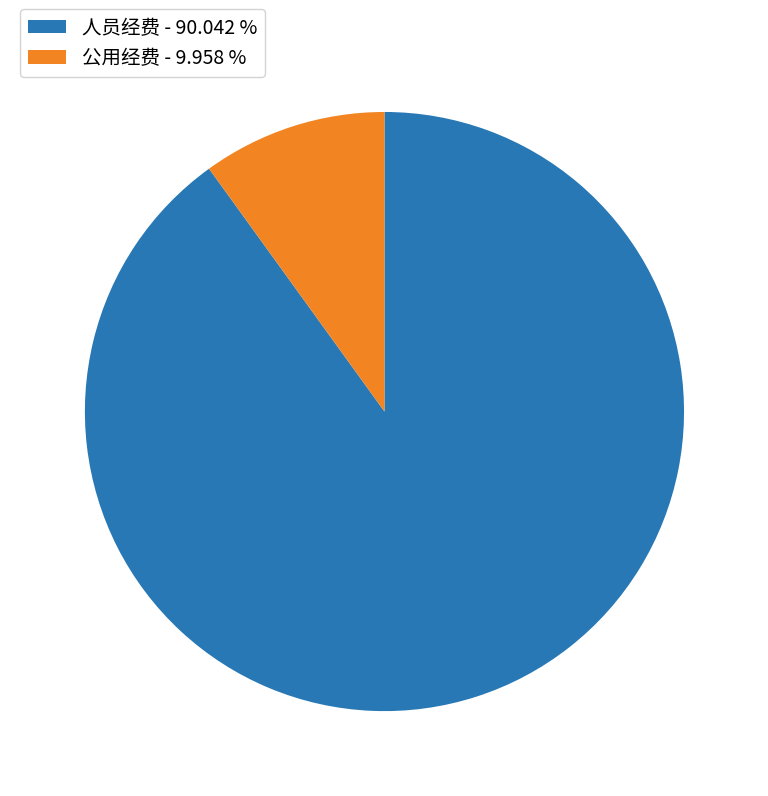

Which slice represents more than half of the pie?

人员经费